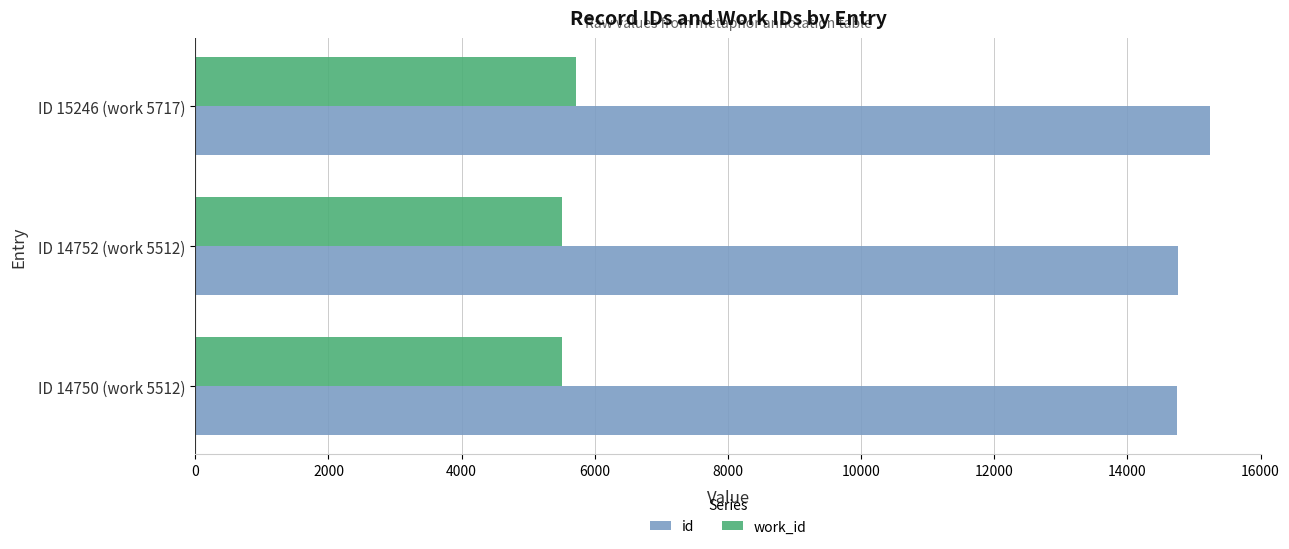

What is the maximum value shown in the chart?

15246